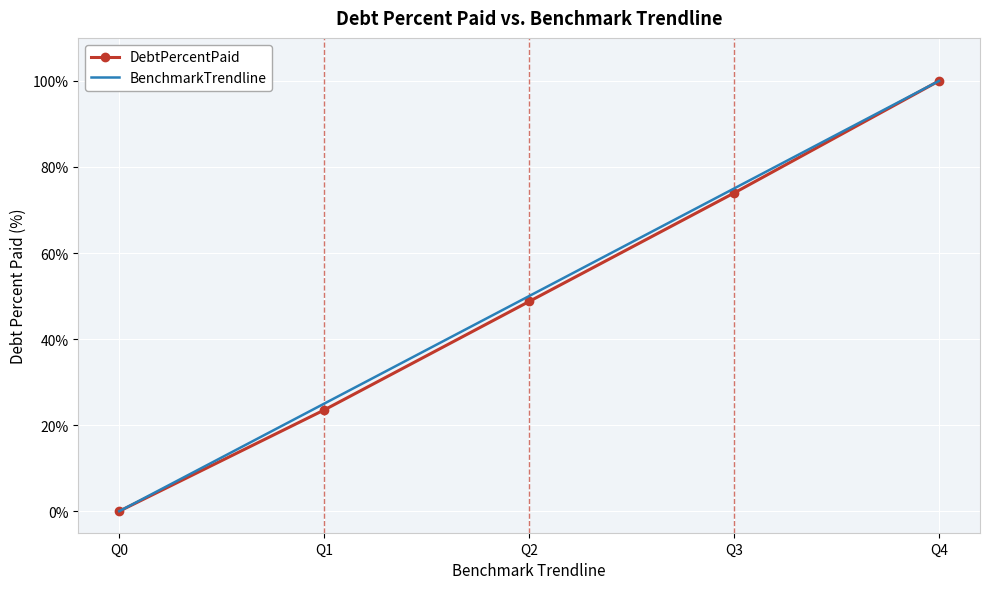

The DebtPercentPaid series shows 30.6 at Q4. True or false?

False